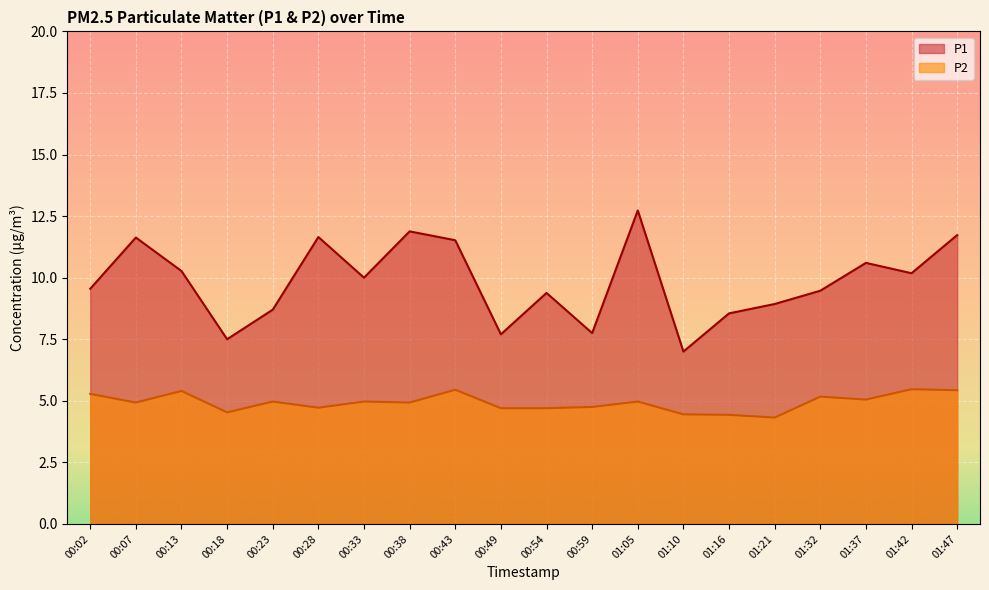

What is the sum of the P2 values at 00:28 and 00:02?

10.0